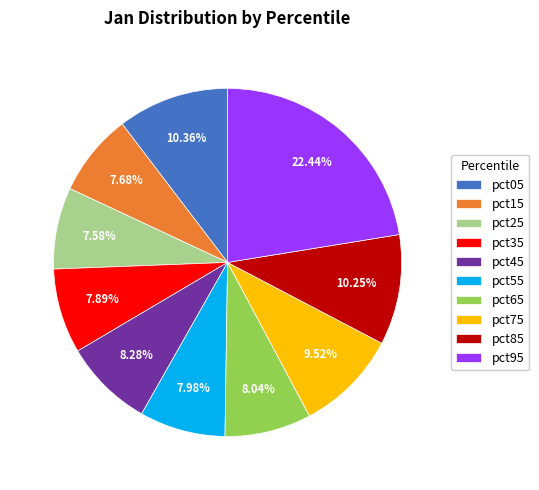

To the nearest percent, what percentage of the pie is pct45?

8%